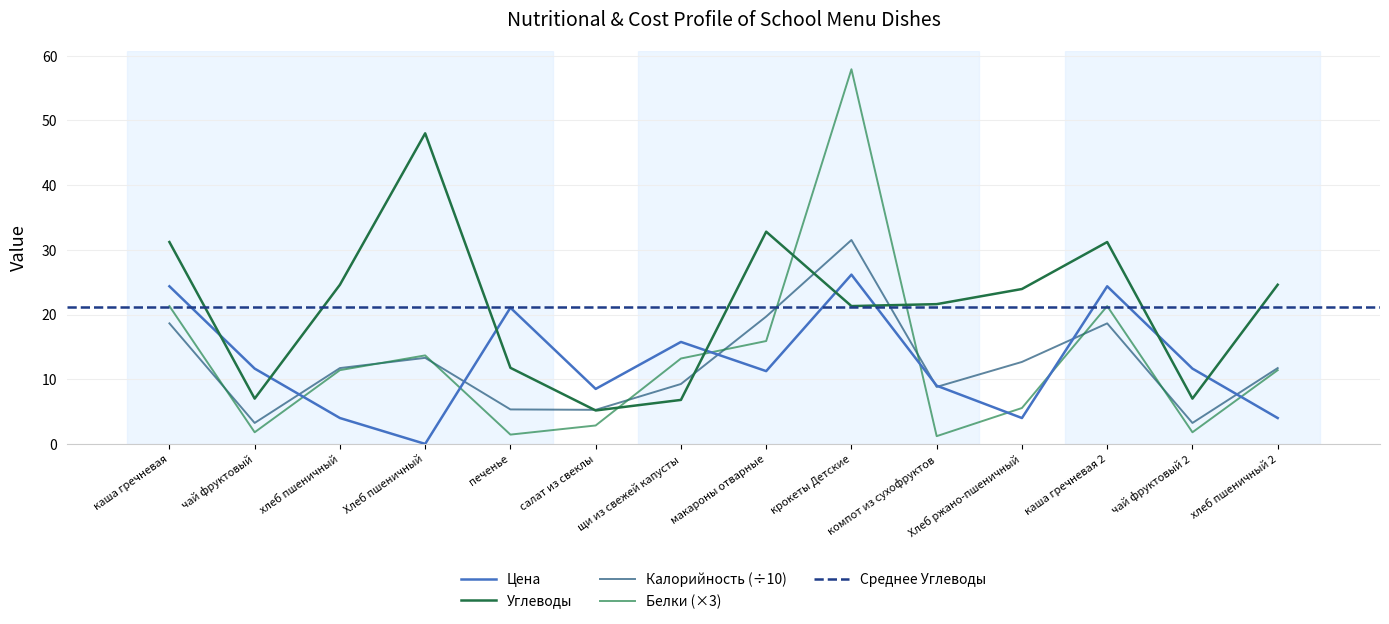

At which category does Цена reach its first local peak?

печенье